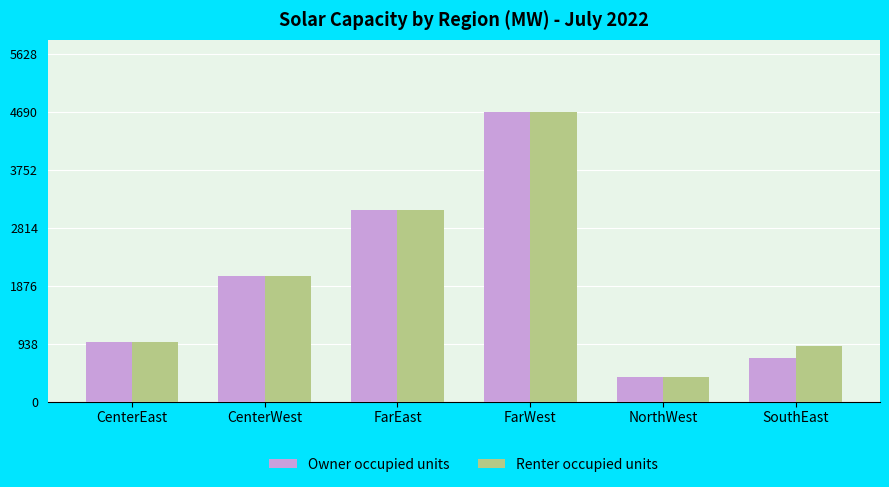

What is the sum of all Renter occupied units values?

12087